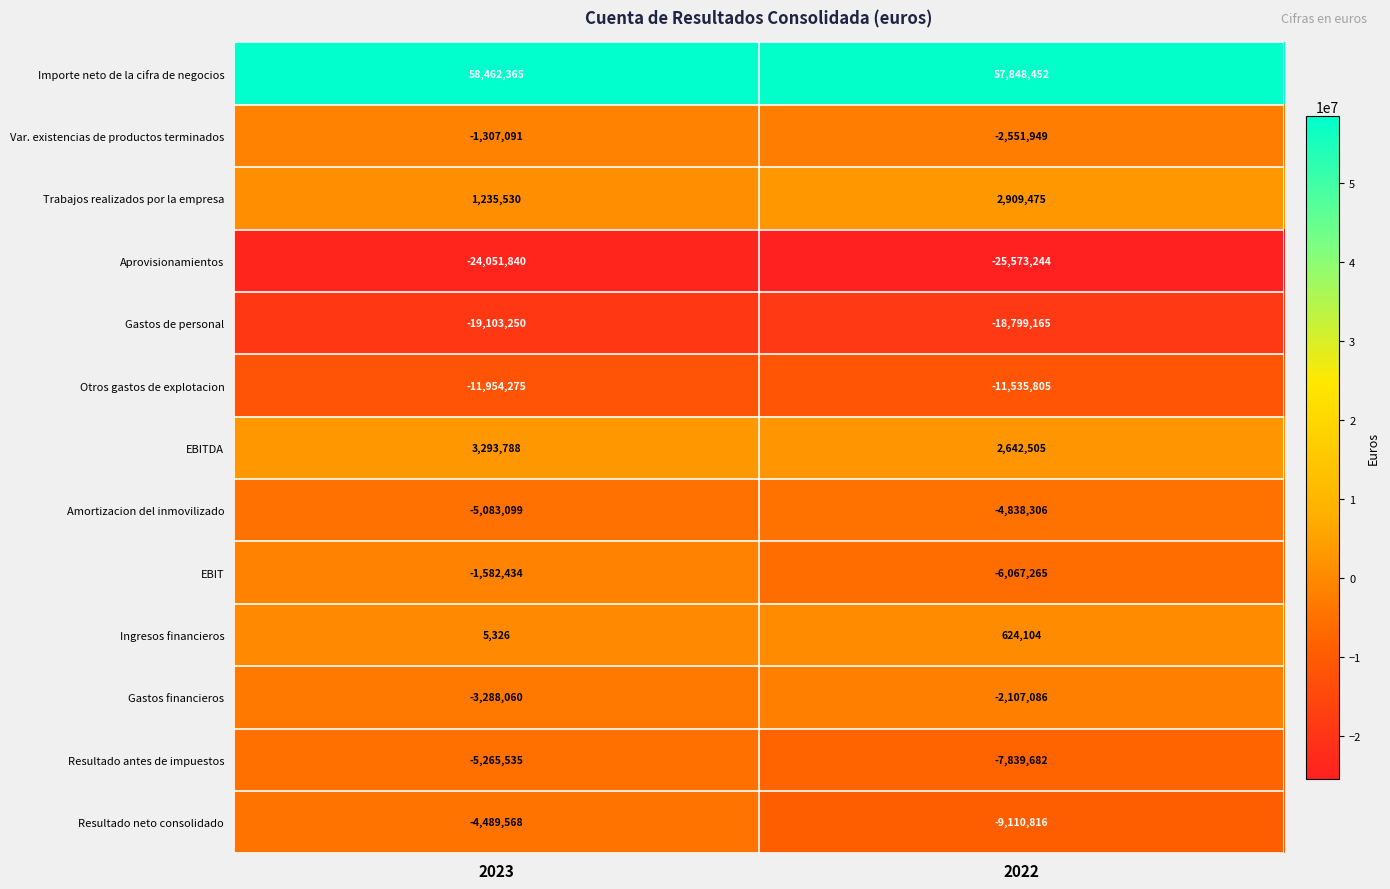

The value of Gastos financieros at 2023 is -3288060. True or false?

True